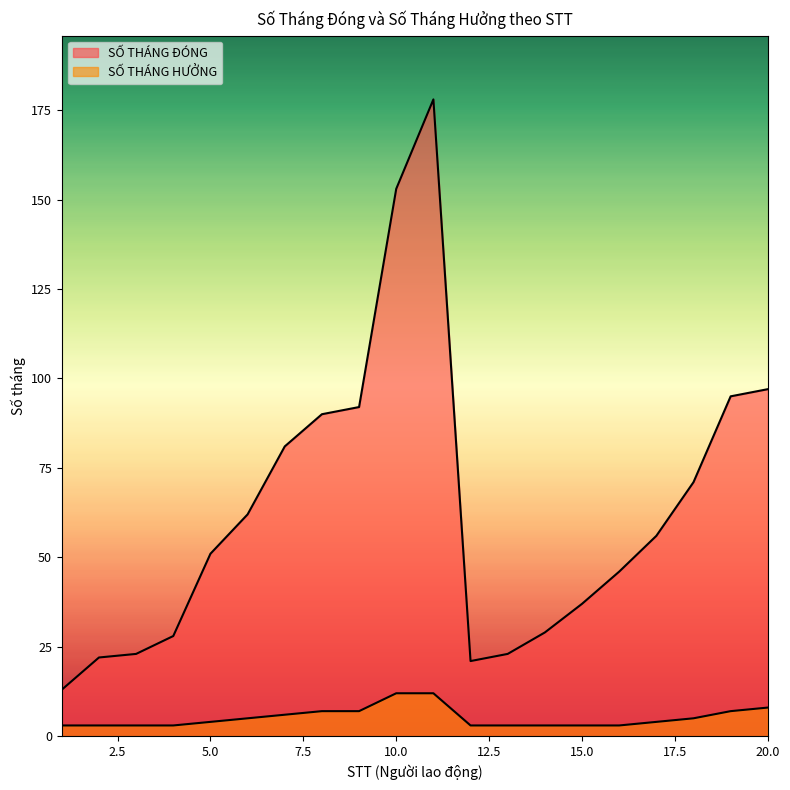

What are all the series names shown in the legend?

SỐ THÁNG ĐÓNG, SỐ THÁNG HƯỞNG